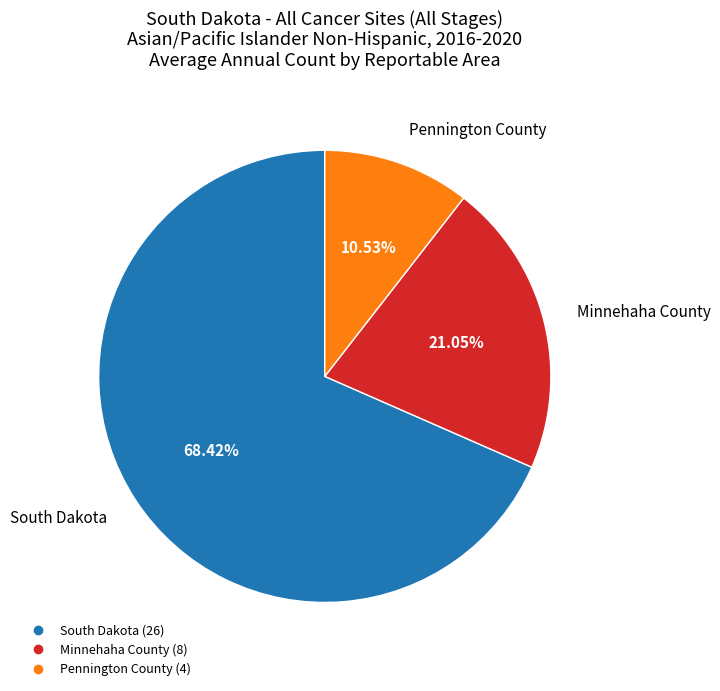

Which slice is the largest?

South Dakota